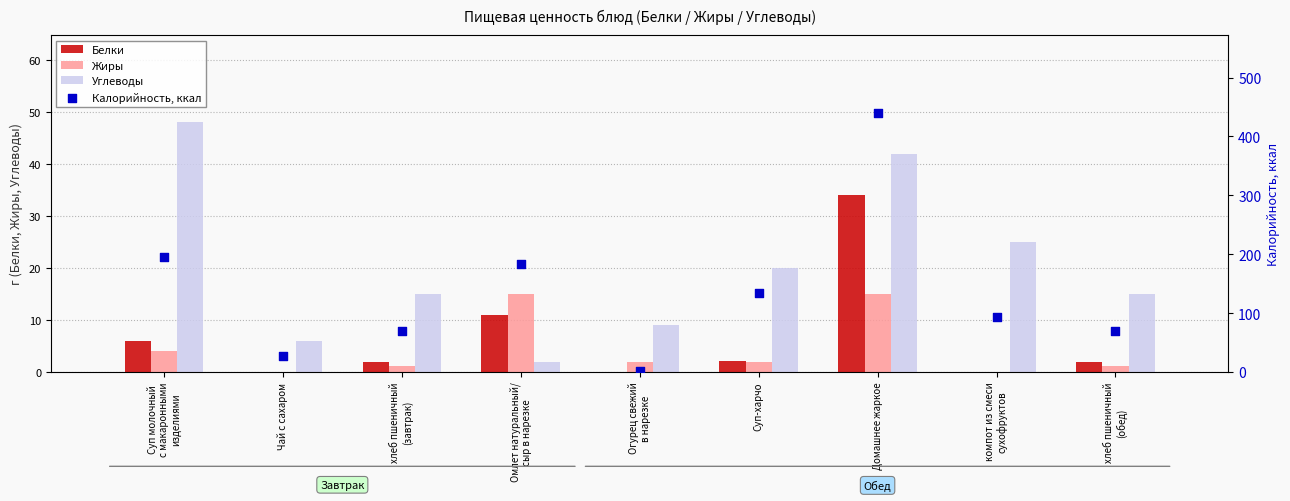

What are all the series names shown in the legend?

Белки, Жиры, Углеводы, Калорийность, ккал